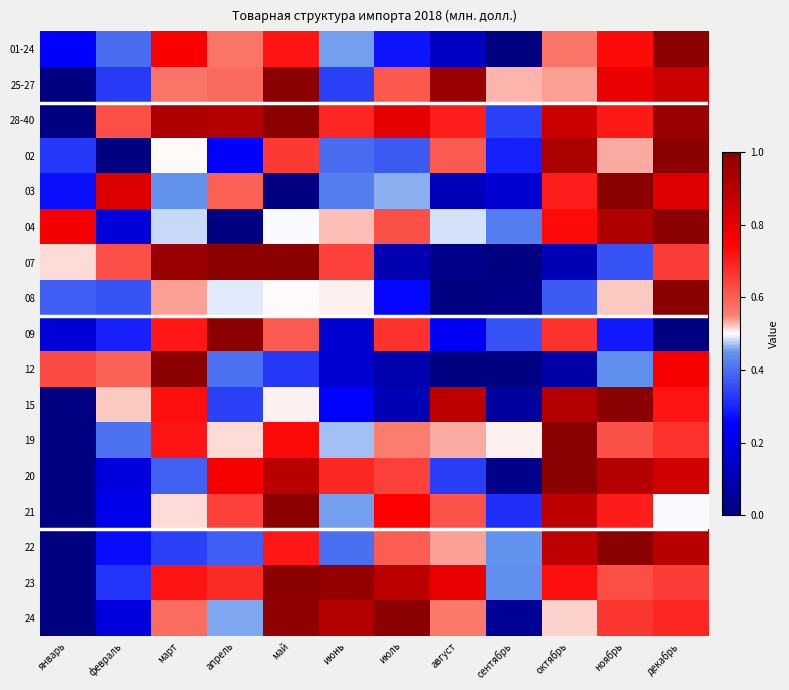

What is the spread (max minus min) of values at февраль?

0.8